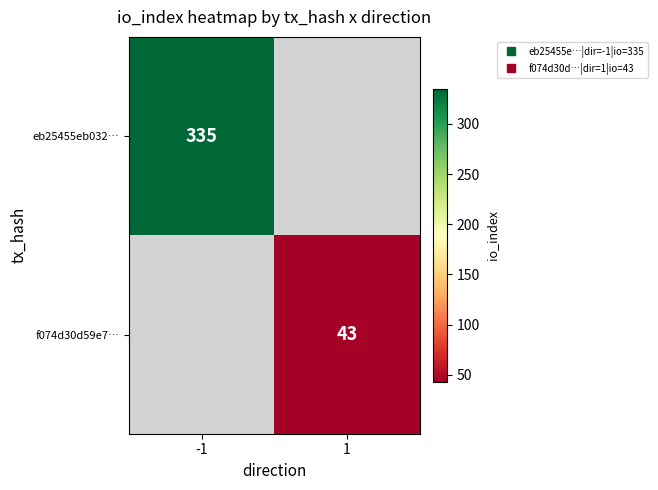

Rank the series by their average value, from highest to lowest.

eb25455eb032…, f074d30d59e7…